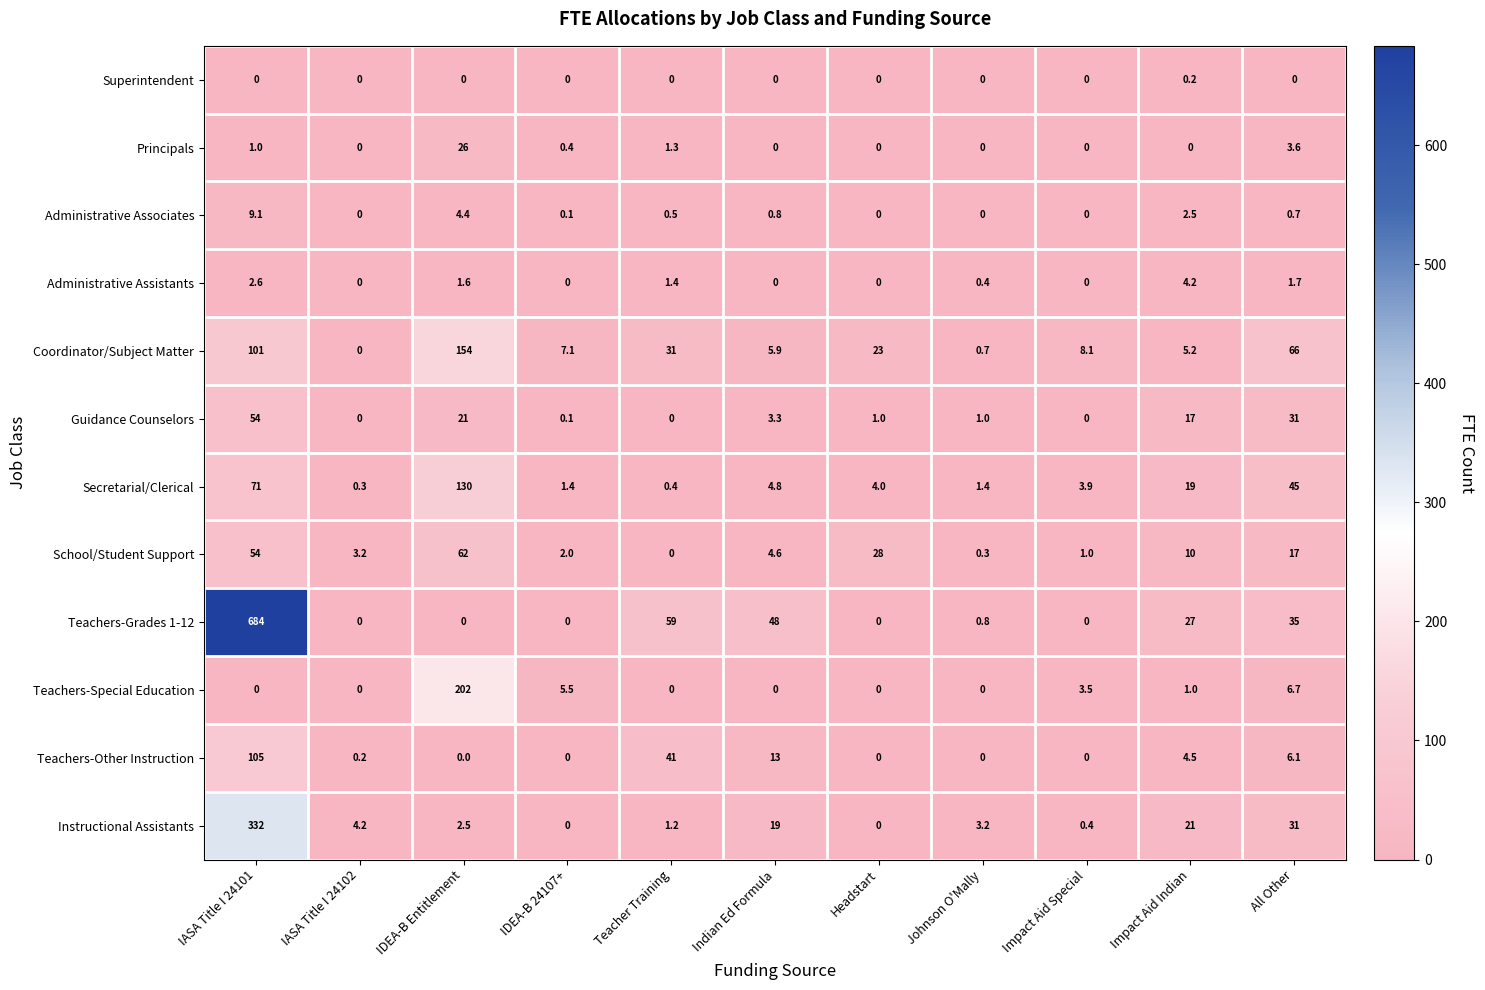

Rank the series by their maximum value, from highest to lowest.

Teachers-Grades 1-12, Instructional Assistants, Teachers-Special Education, Coordinator/Subject Matter, Secretarial/Clerical, Teachers-Other Instruction, School/Student Support, Guidance Counselors, Principals, Administrative Associates, Administrative Assistants, Superintendent